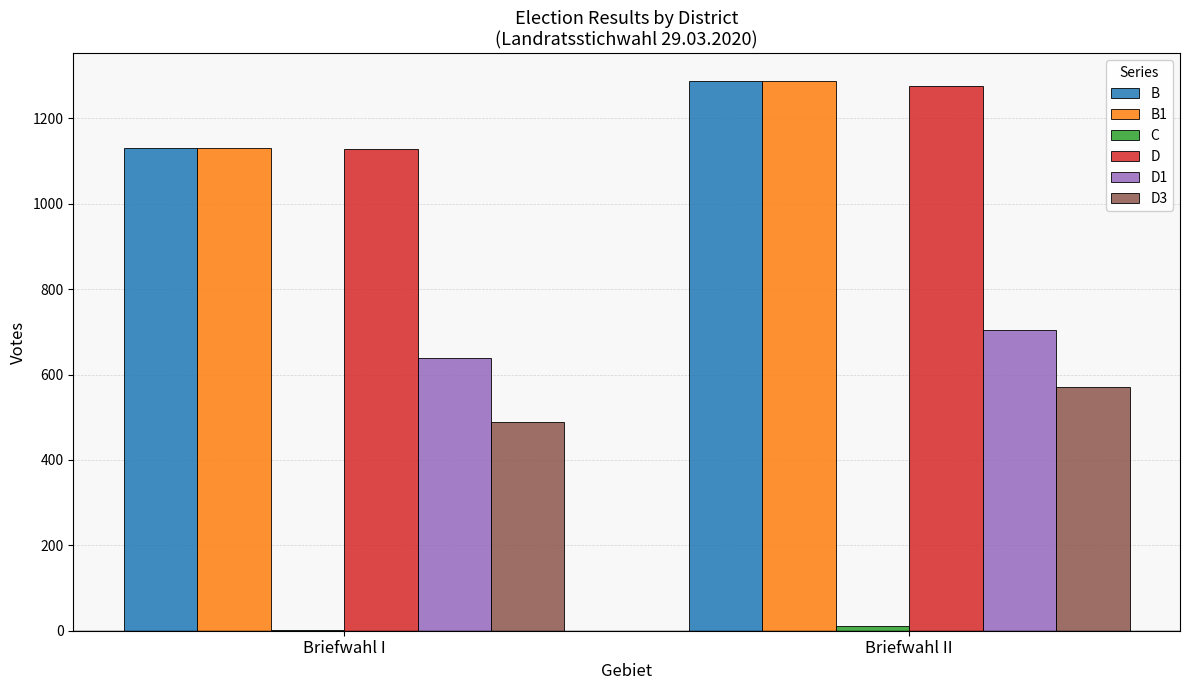

Is the value of B1 at Briefwahl I greater than the value of D1 at Briefwahl I?

Yes